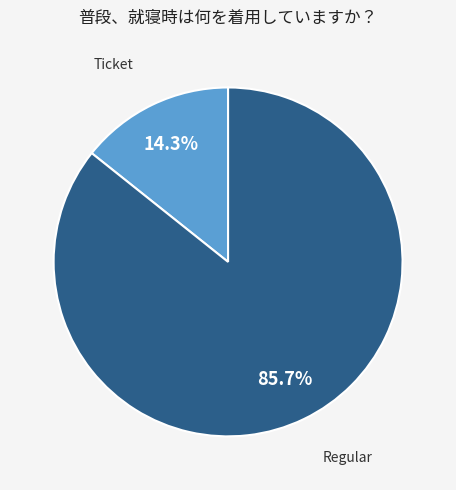

How many slices are in this pie chart?

2